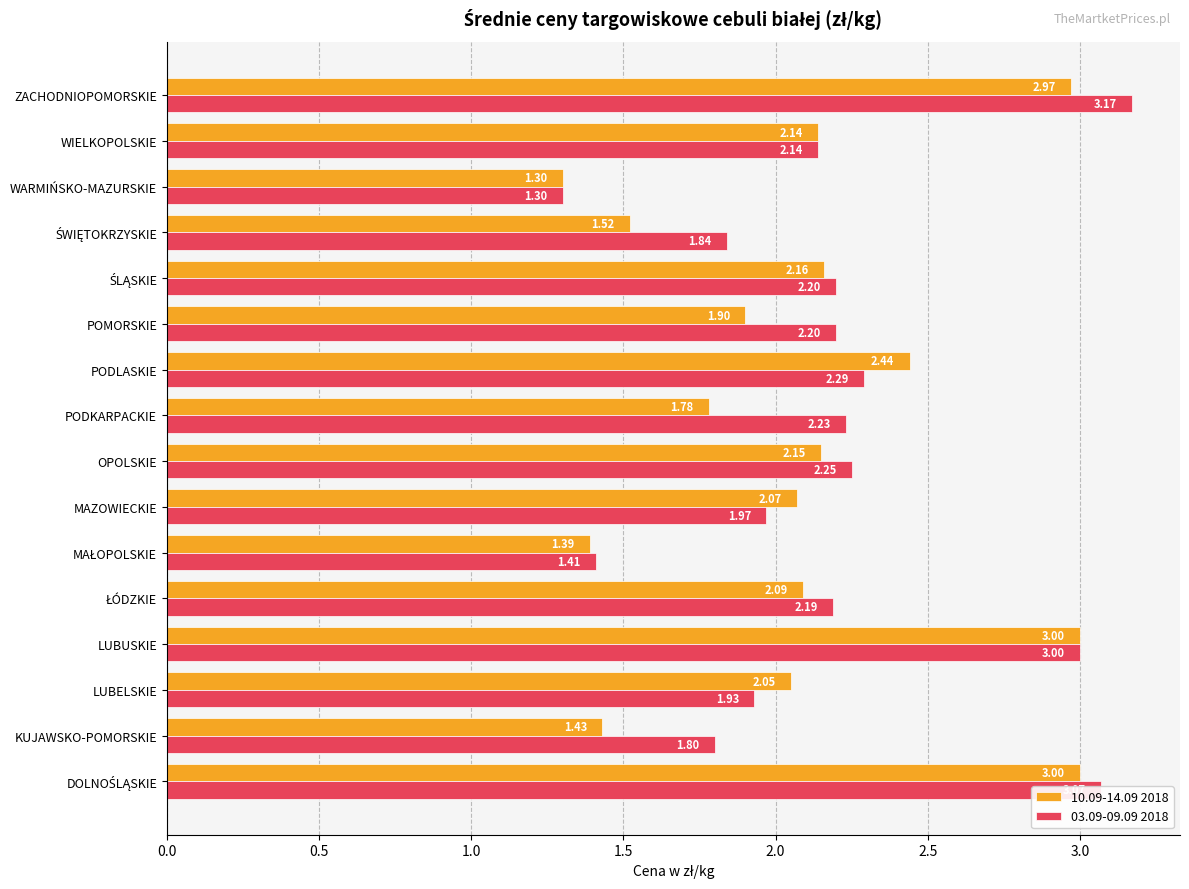

What is the difference between the second highest and minimum values in the 10.09-14.09 2018 series?

1.7